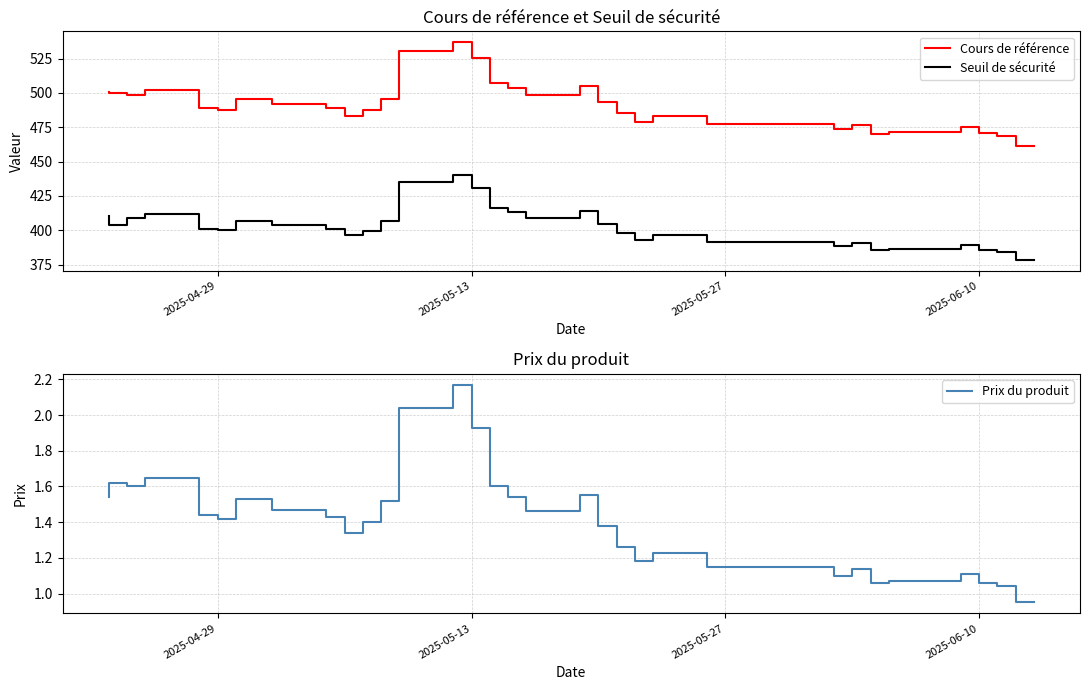

What is the difference between the second highest and minimum values in the Prix du produit series?

1.1